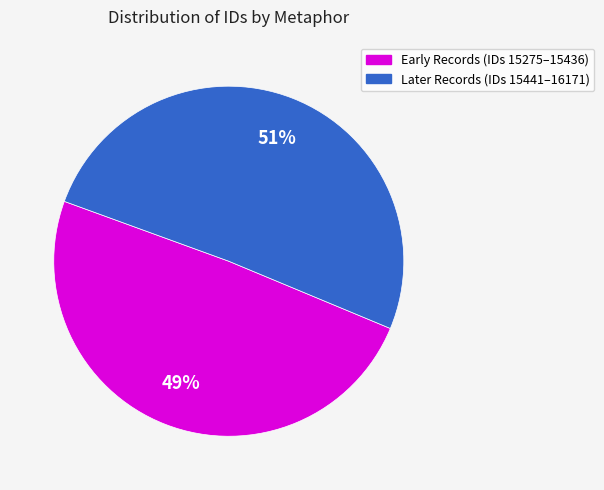

Does any single category account for the majority?

Yes